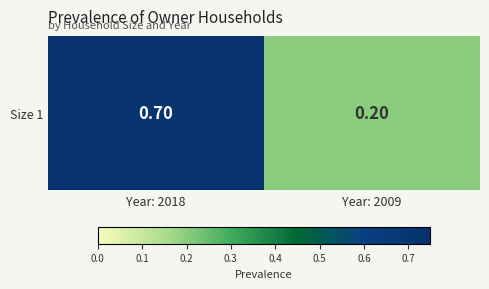

Reading left to right, extract all data points from this chart.

Year: 2018=0.7	Year: 2009=0.2